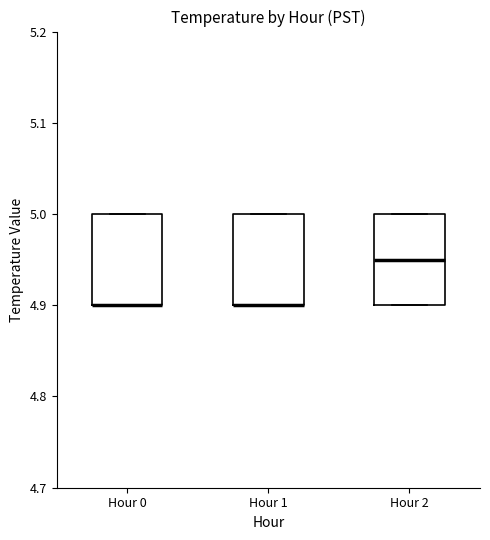

Where is the upper edge of the box for Hour 1 on the y-axis? The values are not printed on the chart, so give them approximately, as read against the axis.

5.00